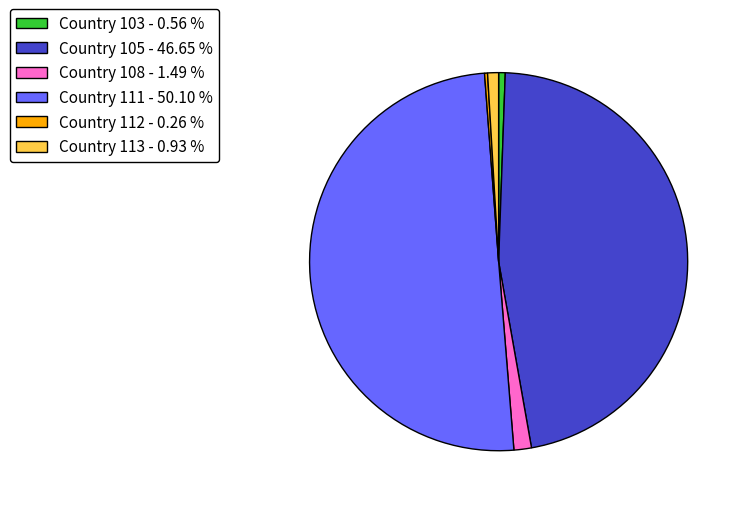

Which slice is the largest?

Country 111 - 50.10 %